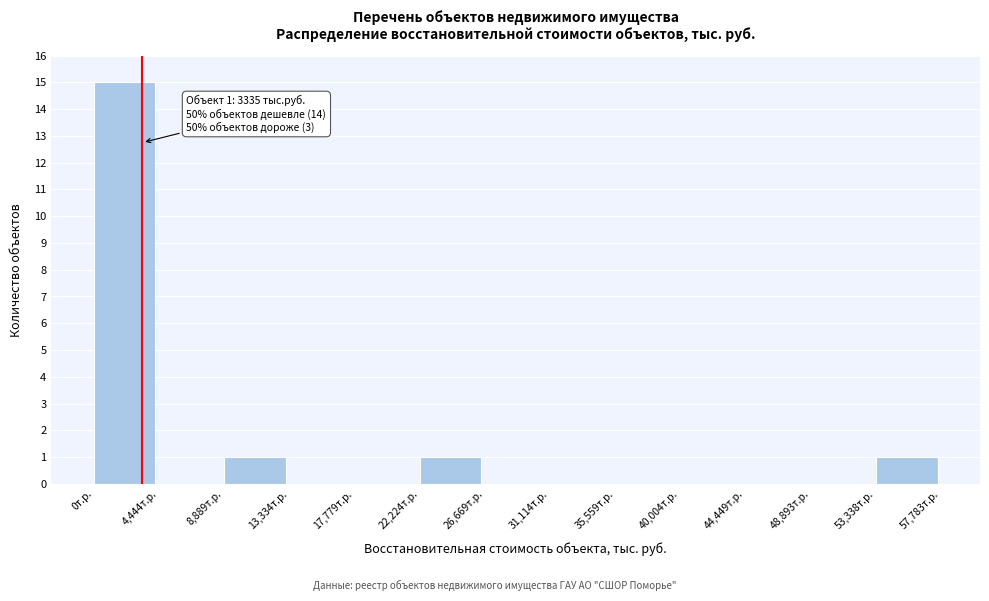

Over which range of the x-axis is the bar tallest?

0 to 4500